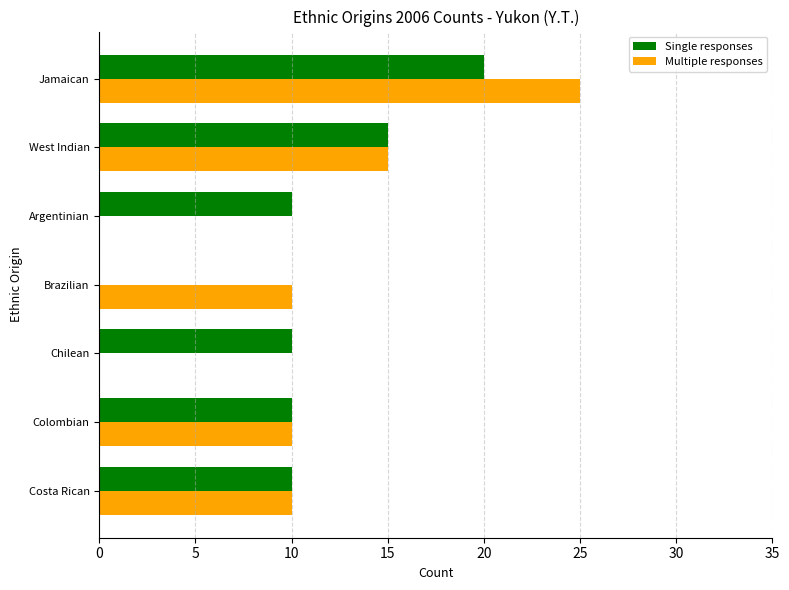

The Multiple responses series shows 42 at Jamaican. True or false?

False